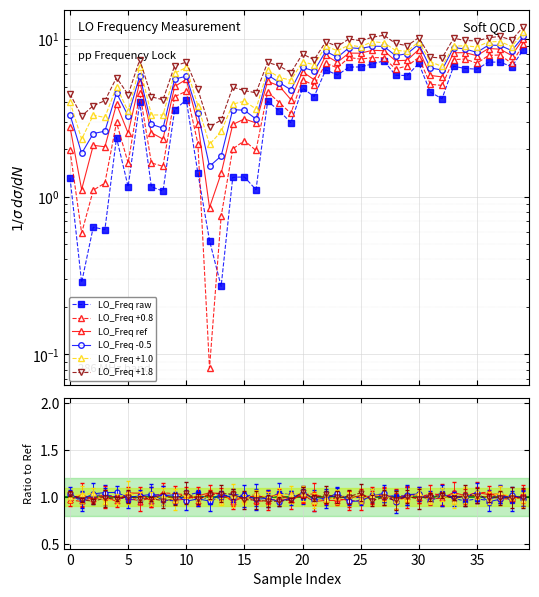

The value of LO_Freq +1.8 at 5 is 0.4. True or false?

False